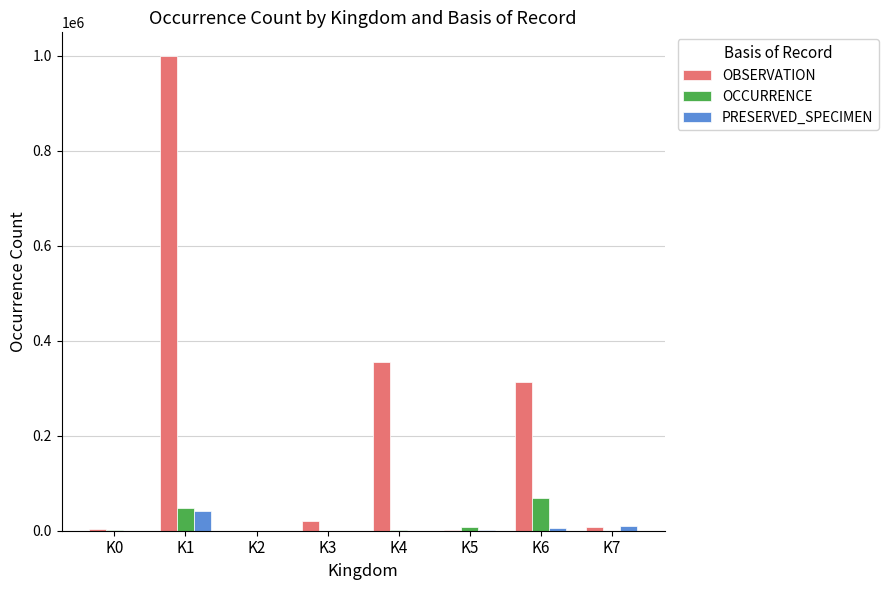

What is the greatest value displayed?

999395